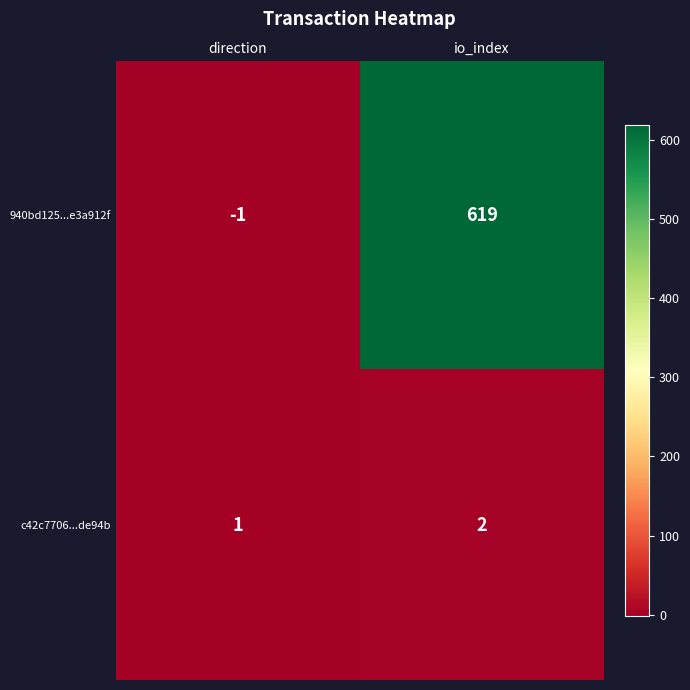

How many negative values does the 940bd125...e3a912f series have?

1